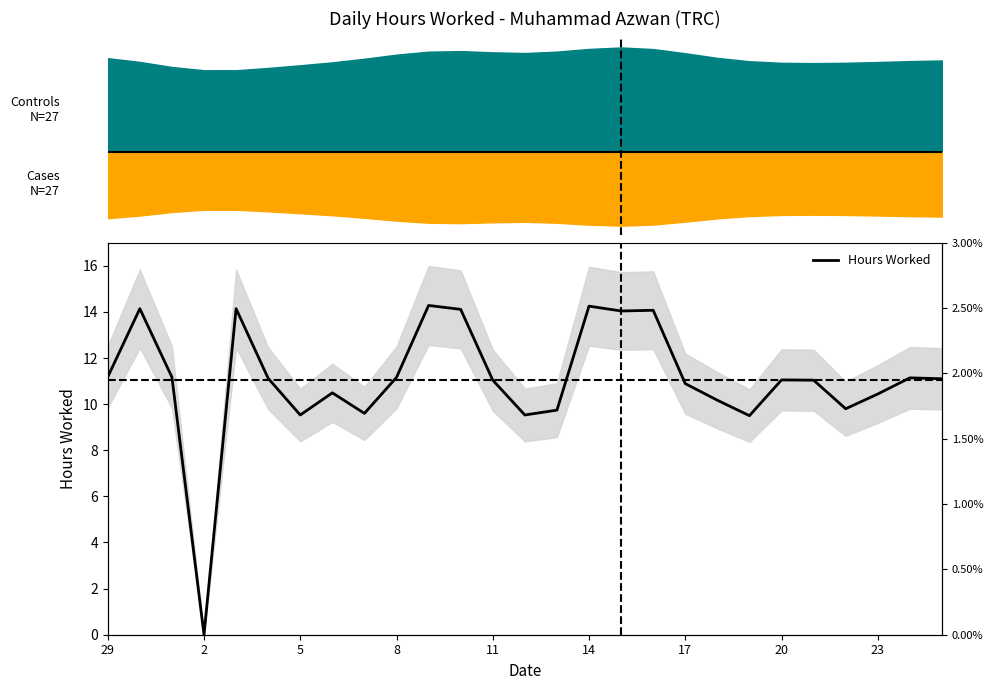

How many lines are shown in the chart?

1